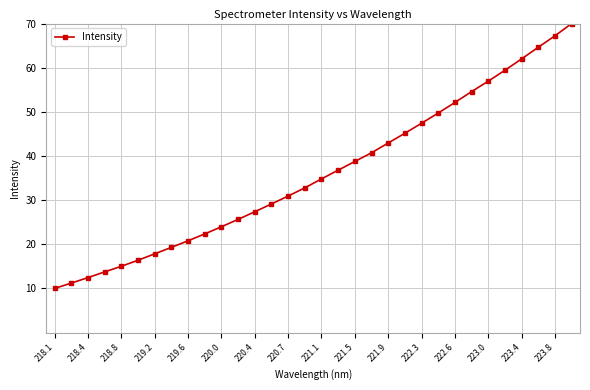

What is the value of the 30th point from the left?

64.6